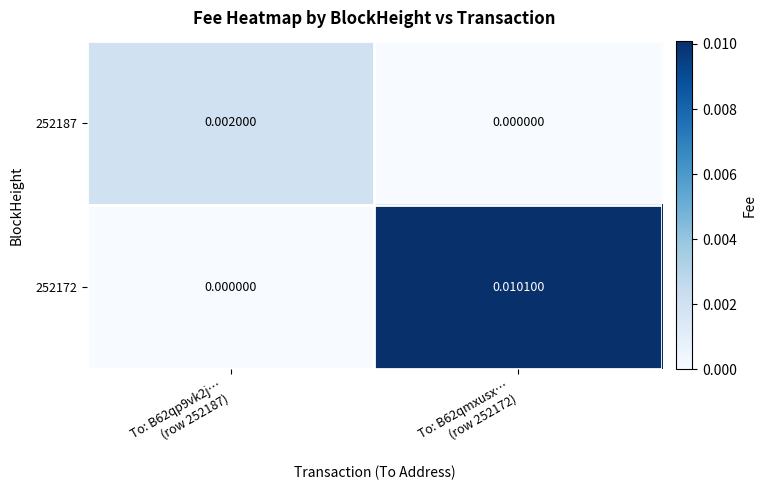

How many data points in 252187 are above 0?

1